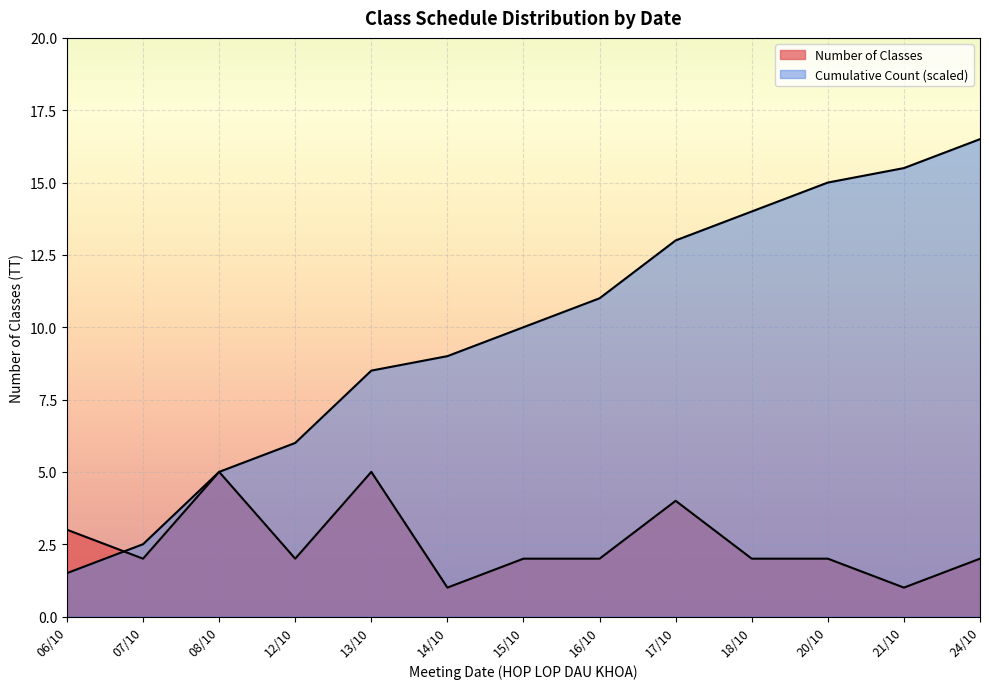

What is the smallest value displayed?

1.0